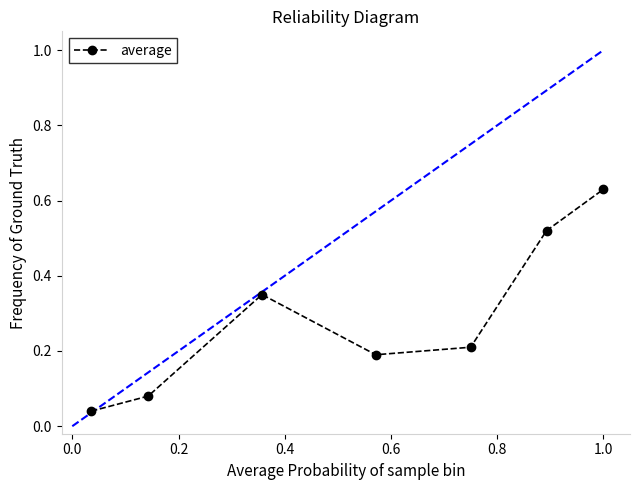

What is the sum of all values?

2.0